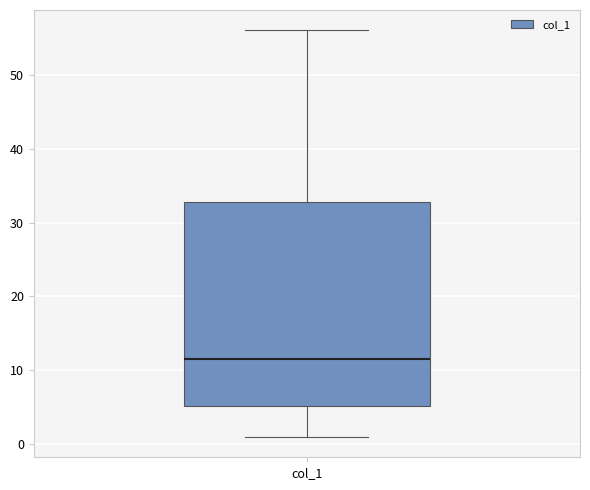

Read this box plot against the y-axis: the position of the median line, the range covered by the box, and the ends of both whiskers. The values are not printed on the chart, so give them approximately, as read against the axis.

median 12, box 5 to 33, whiskers 1 to 56